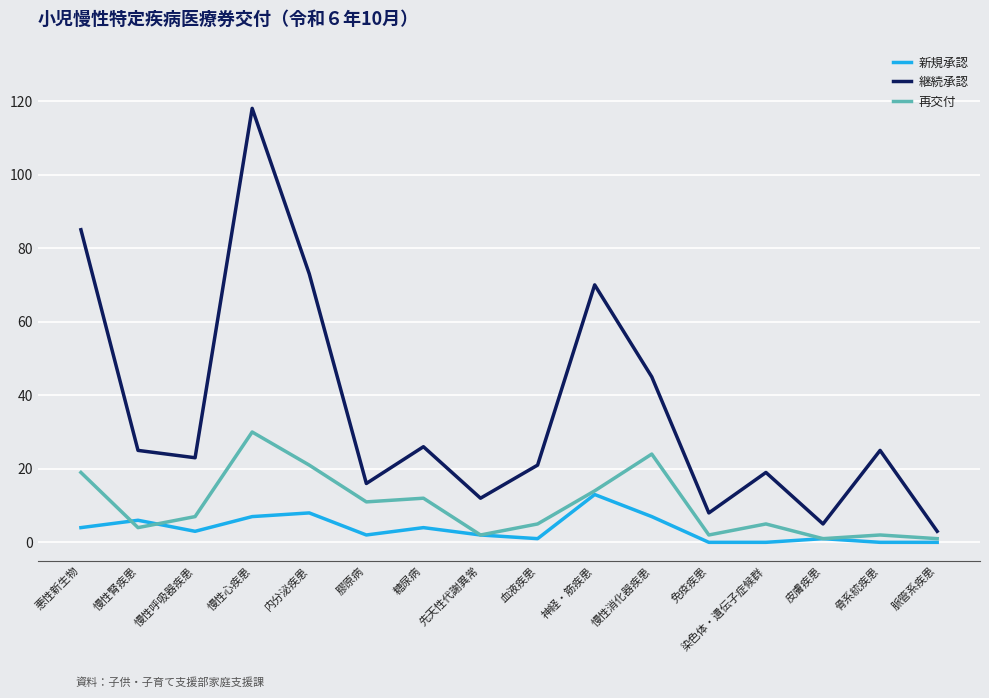

At which category does 継続承認 reach its first local peak?

慢性心疾患